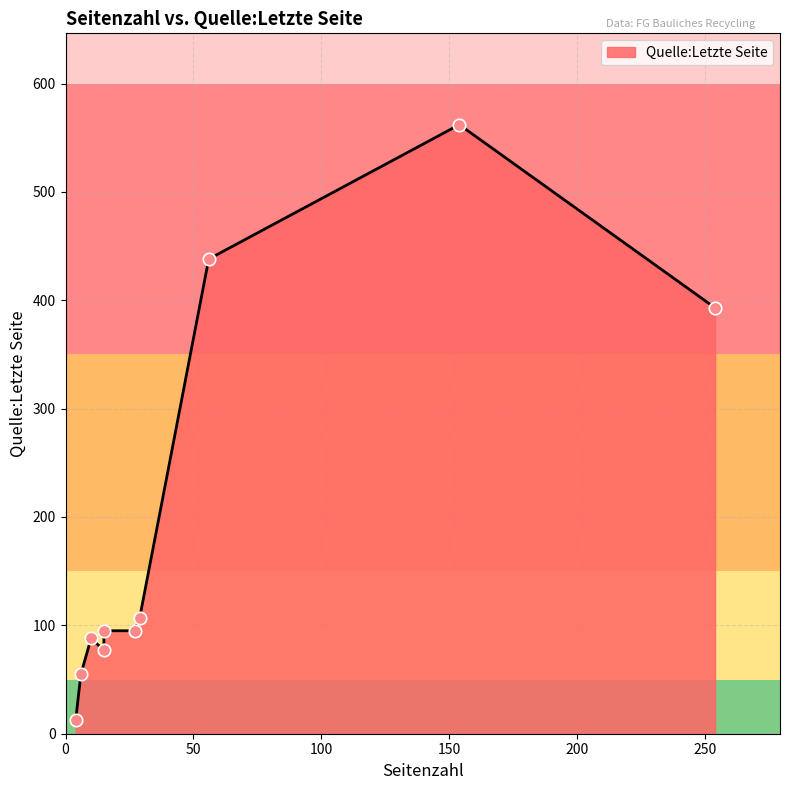

What is the change in value from 29 to 56?

+331